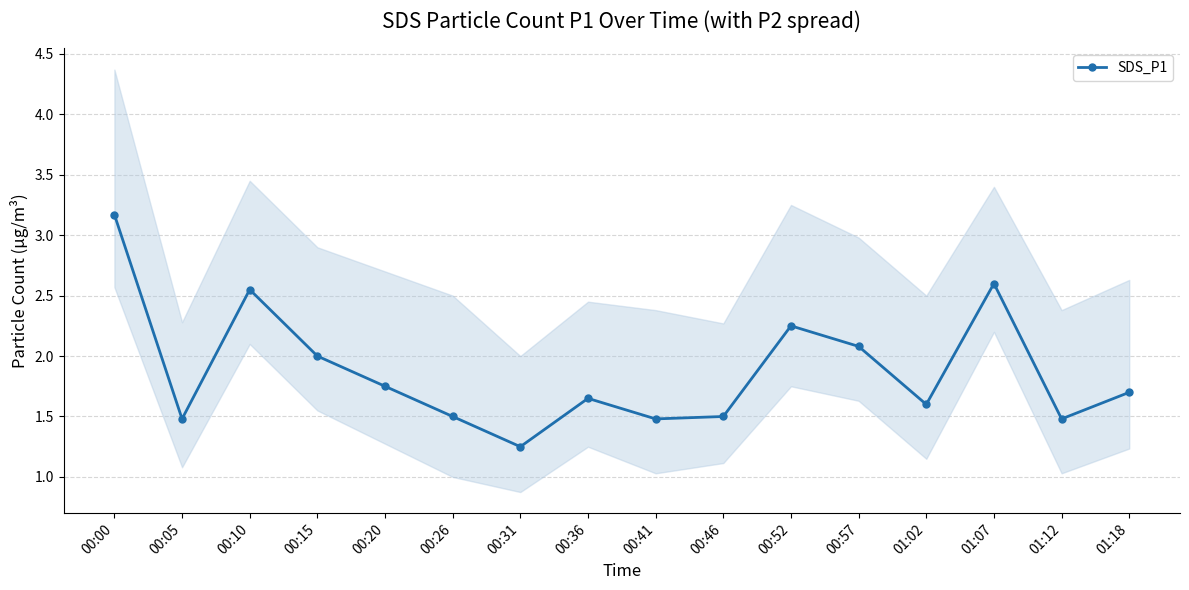

The value at 00:05 is 1.5. True or false?

True